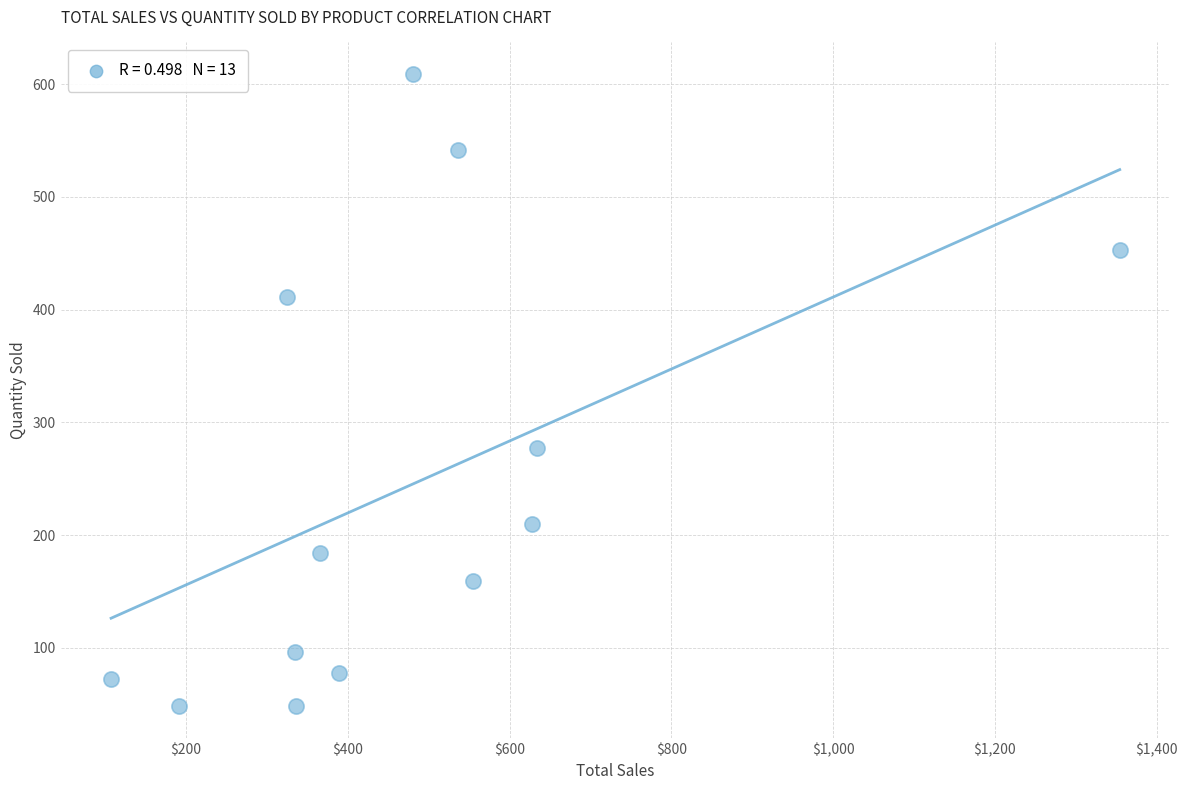

What is the range of Y values (max minus min)?

561